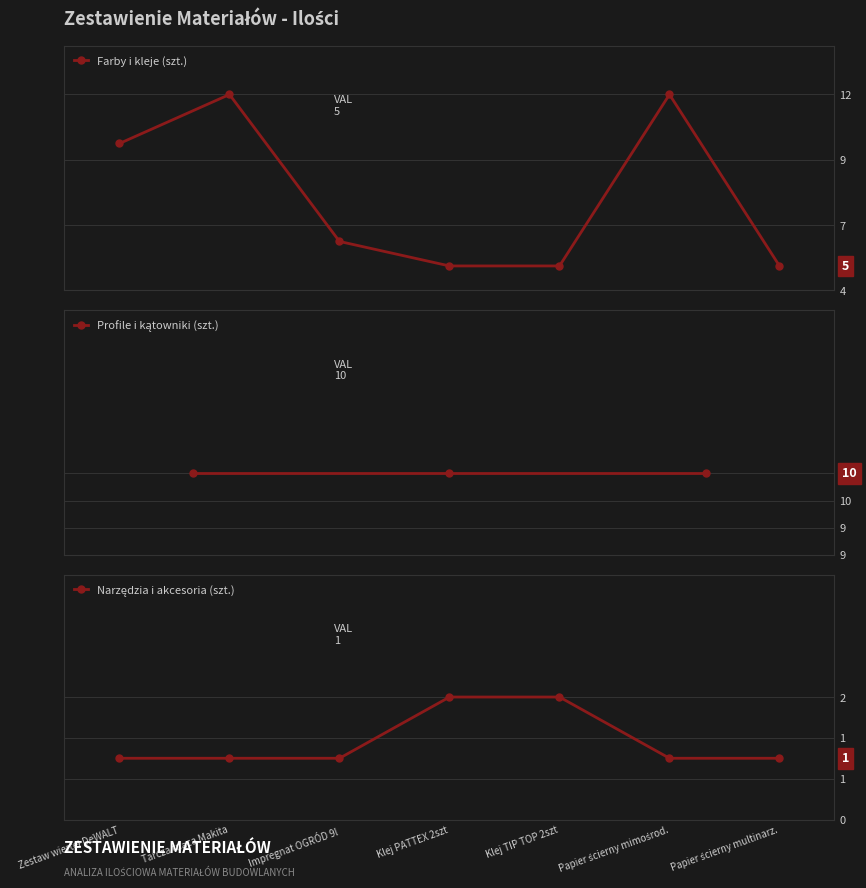

At Papier ścierny multinarz., list the series in order from largest to smallest.

Farby i kleje, Narzędzia i akcesoria